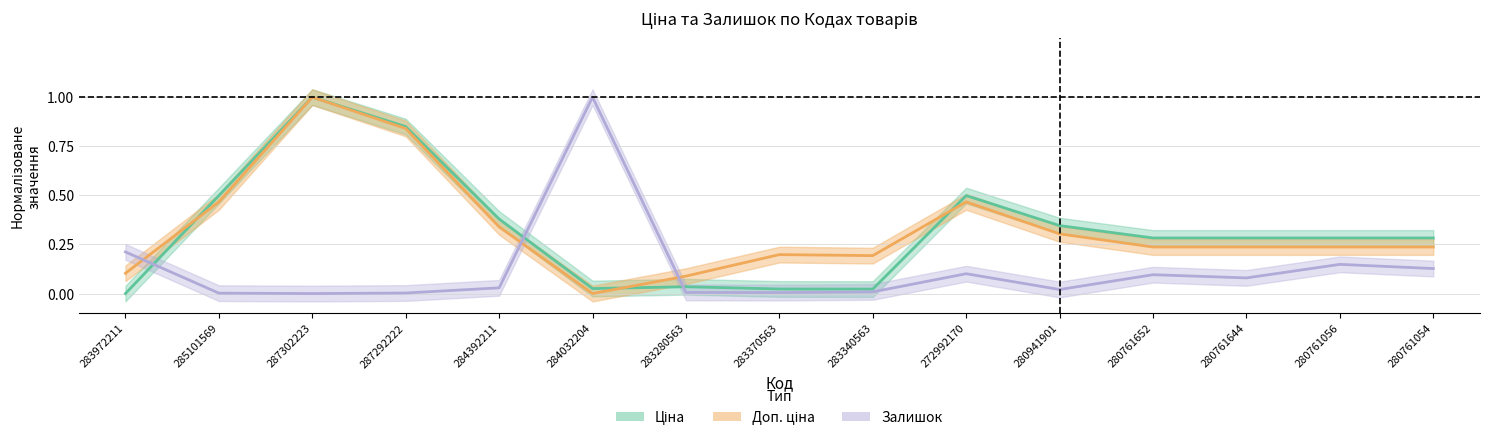

Is this an area chart (filled region under the line)?

No